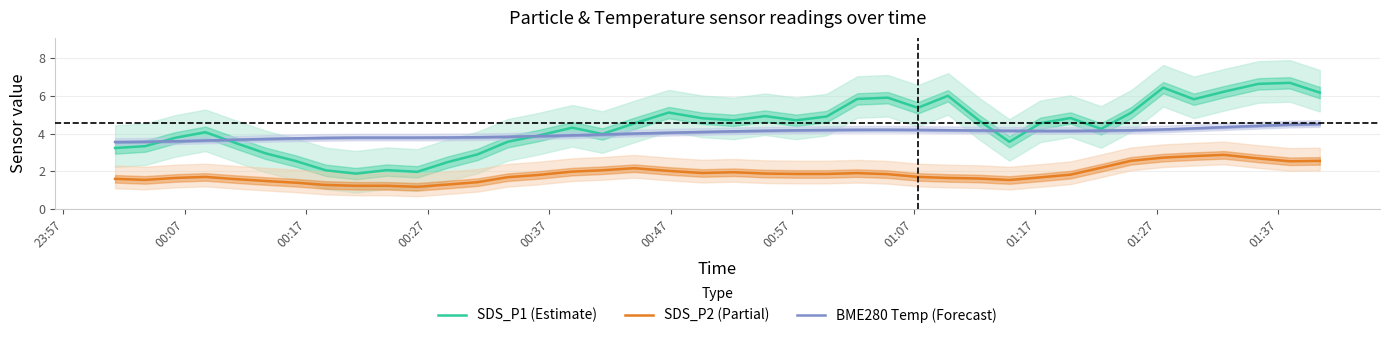

What is the highest value of the BME280 Temp (Forecast) series?

4.5